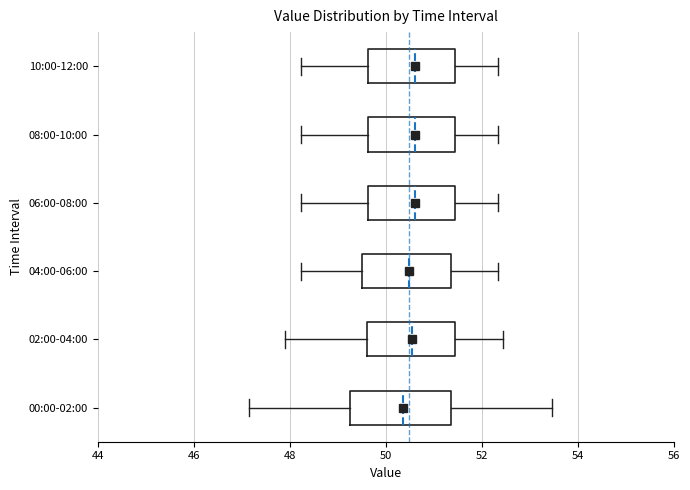

Reading bottom to top, transcribe this box plot: for each box, give where its median line is, the range the box spans, and where its two whiskers end, as read against the x-axis. The values are not printed on the chart, so give them approximately, as read against the axis.

00:00-02:00: median 50.4, box 49.2 to 51.4, whiskers 47.2 to 53.4
02:00-04:00: median 50.6, box 49.6 to 51.4, whiskers 48.0 to 52.4
04:00-06:00: median 50.4, box 49.4 to 51.4, whiskers 48.2 to 52.4
06:00-08:00: median 50.6, box 49.6 to 51.4, whiskers 48.2 to 52.4
08:00-10:00: median 50.6, box 49.6 to 51.4, whiskers 48.2 to 52.4
10:00-12:00: median 50.6, box 49.6 to 51.4, whiskers 48.2 to 52.4